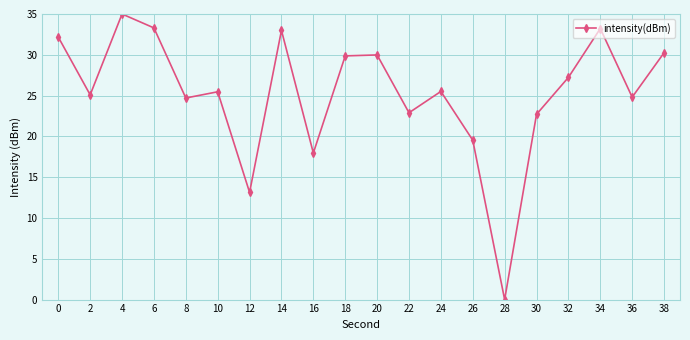

What is the difference between the maximum and minimum values?

35.0